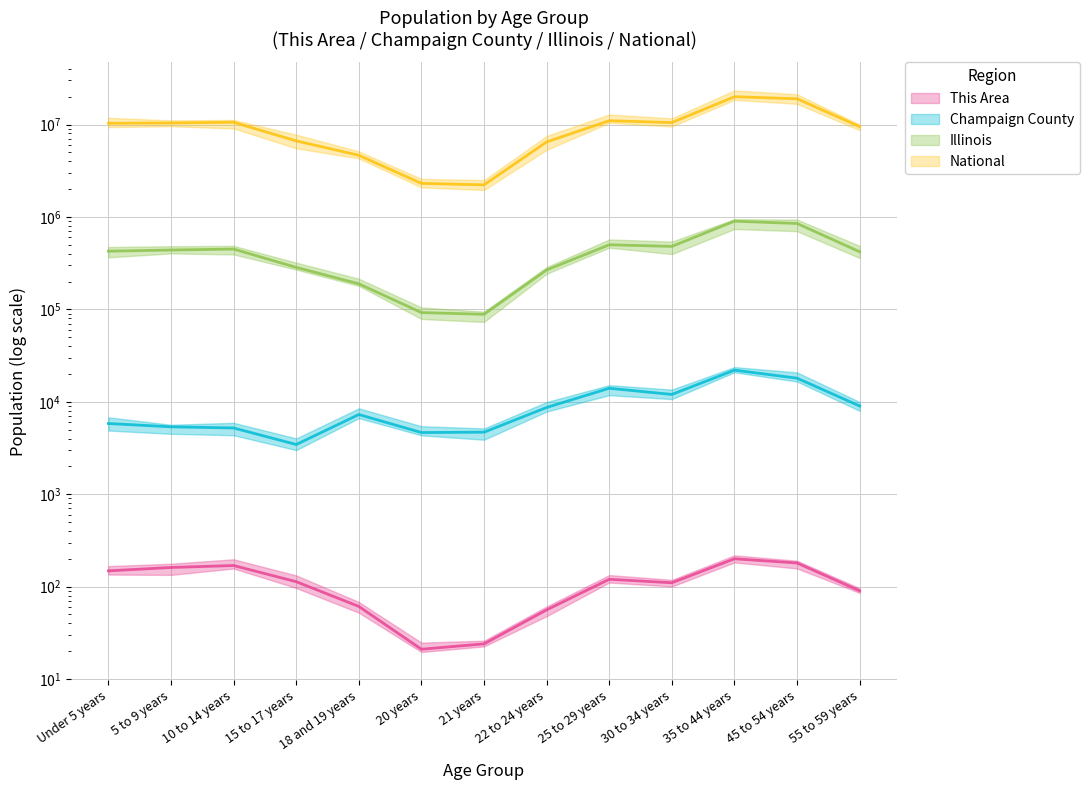

What value does the National series have at 5 to 9 years?

10389638